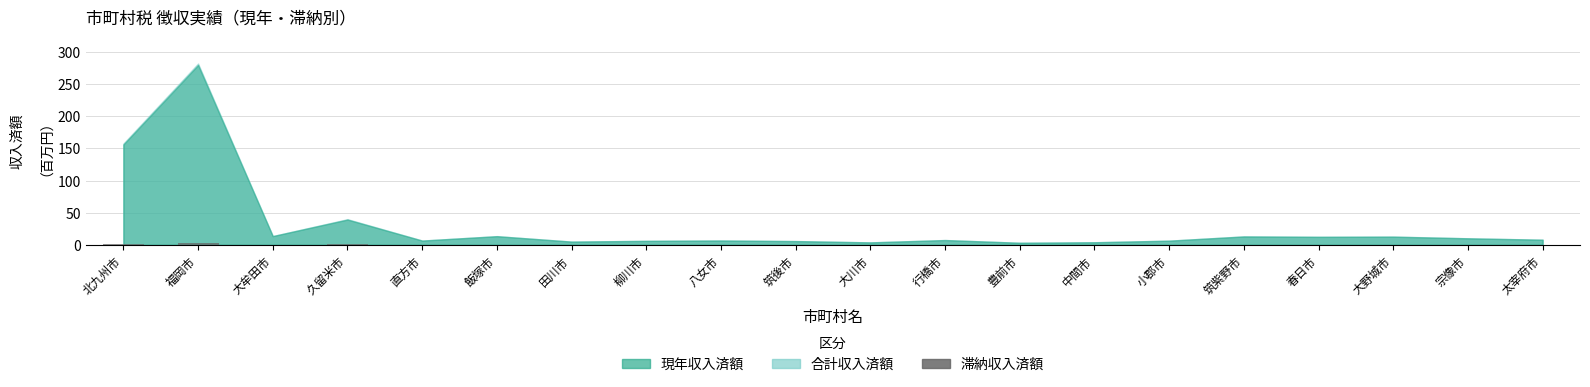

What is the sum of all values?

6.4